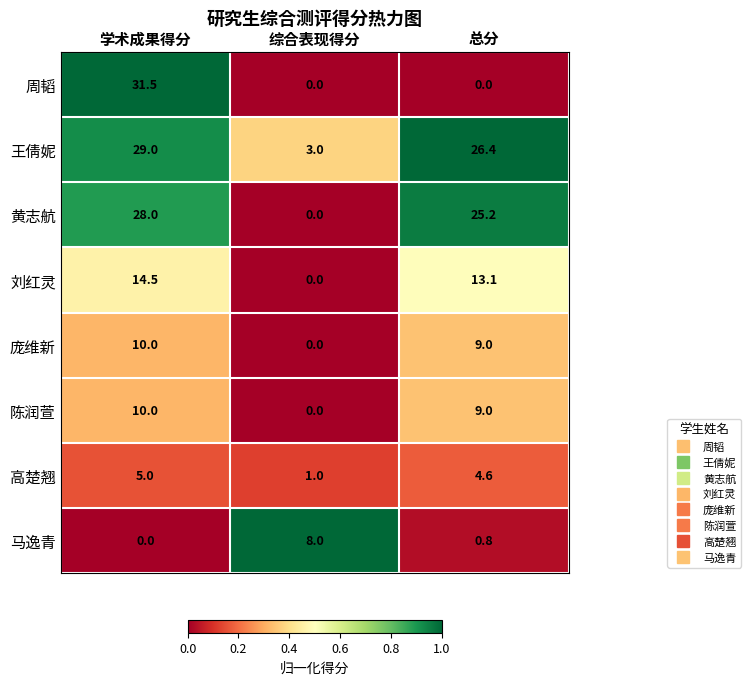

Count the number of categories in the chart.

3